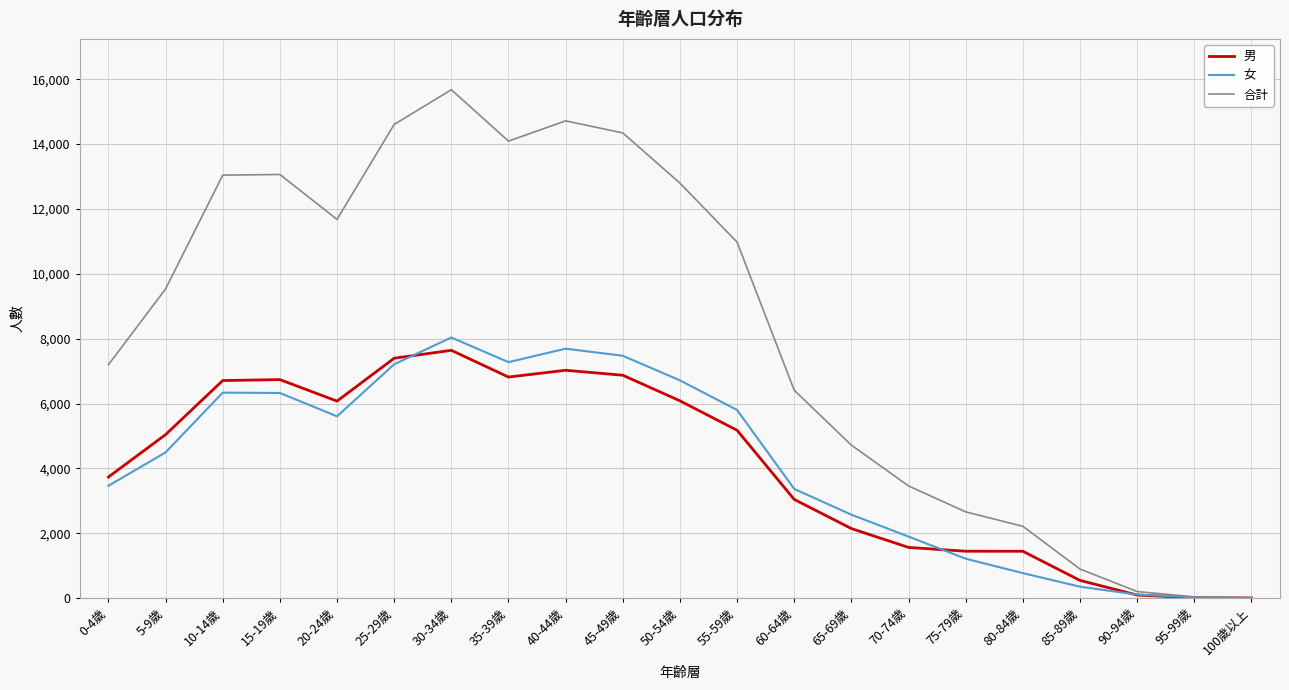

Which series changed the most between 45-49歲 and 55-59歲?

合計